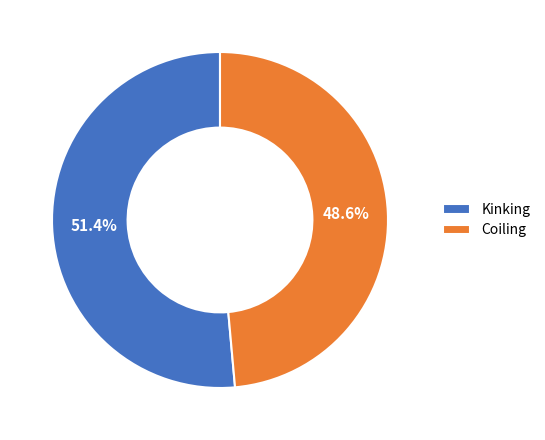

Is it true that Coiling is 40% of the pie?

False